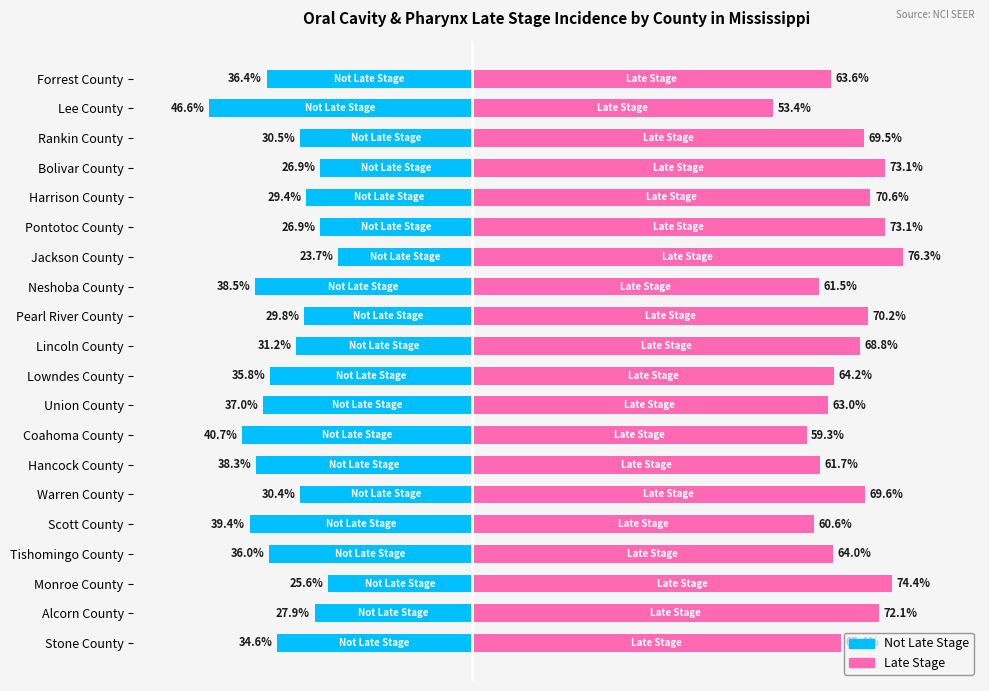

How many data points in Not Late Stage are less than -31?

11